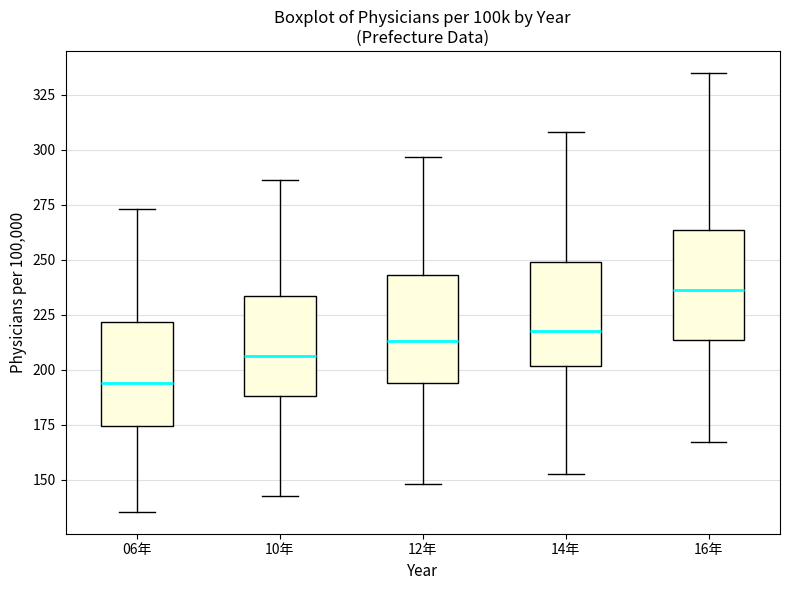

Reading left to right, read every box against the y-axis: the position of its median line, the range the box covers, and the ends of its whiskers. The values are not printed on the chart, so give them approximately, as read against the axis.

06年: median 195, box 175 to 220, whiskers 135 to 275
10年: median 205, box 190 to 235, whiskers 145 to 285
12年: median 215, box 195 to 245, whiskers 150 to 295
14年: median 220, box 200 to 250, whiskers 155 to 310
16年: median 235, box 215 to 265, whiskers 165 to 335